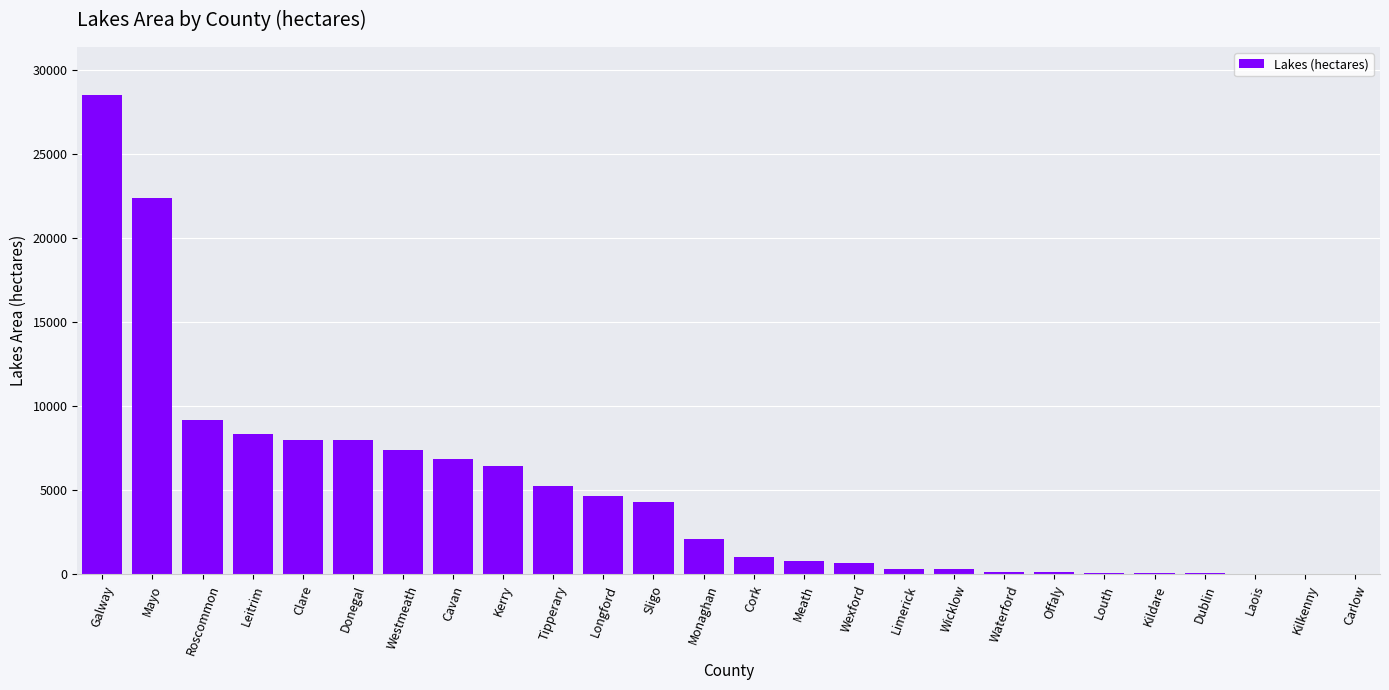

At which category does the chart reach its peak across all series?

Galway